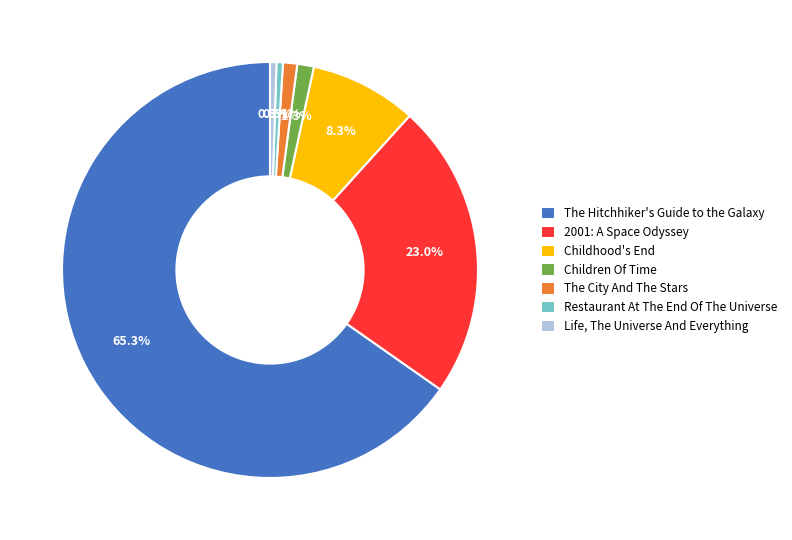

To the nearest percent, what portion does Children Of Time represent?

1%